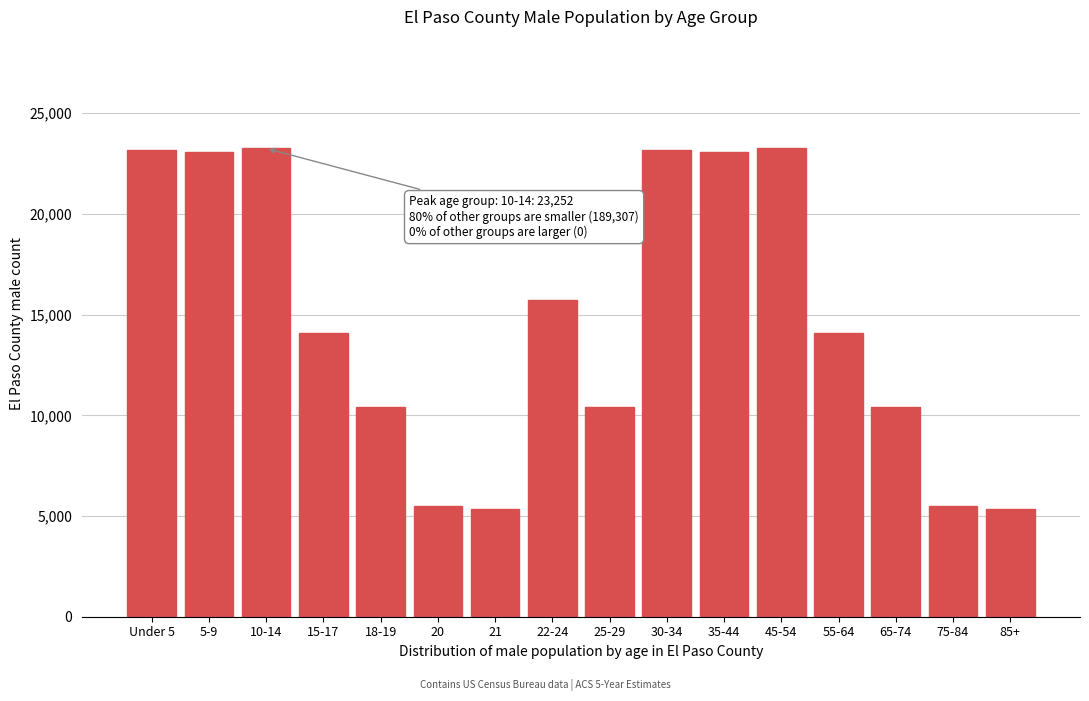

What is the greatest value displayed?

23252